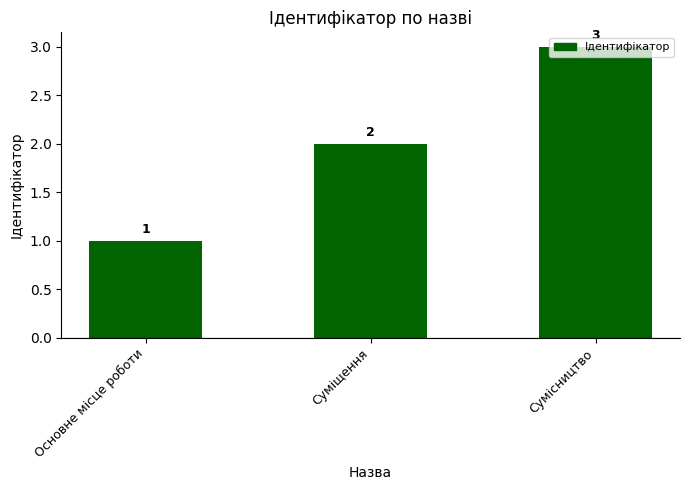

How many data points does each series have?

3